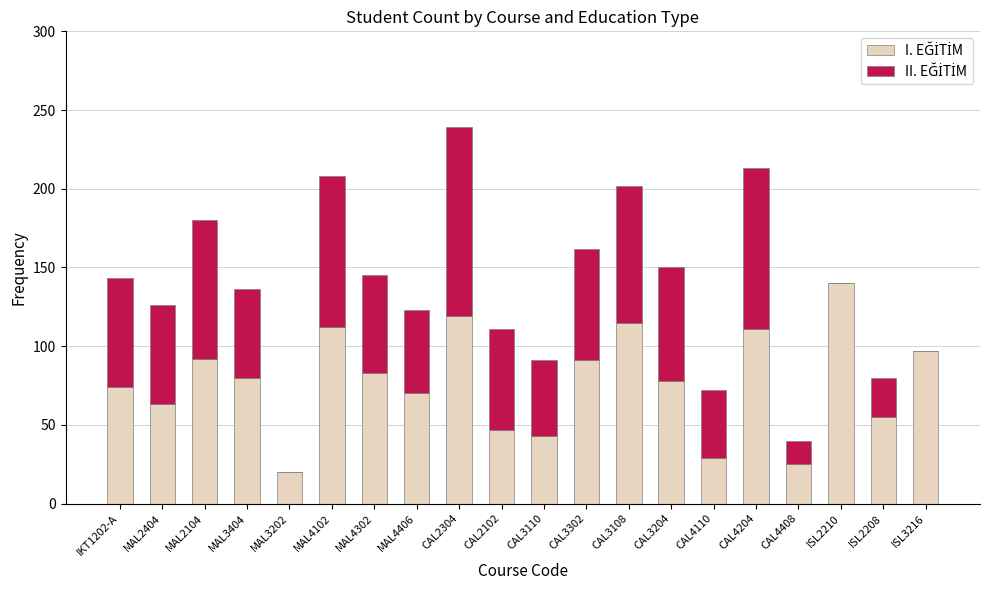

At which category is the sum across all series the highest?

CAL2304